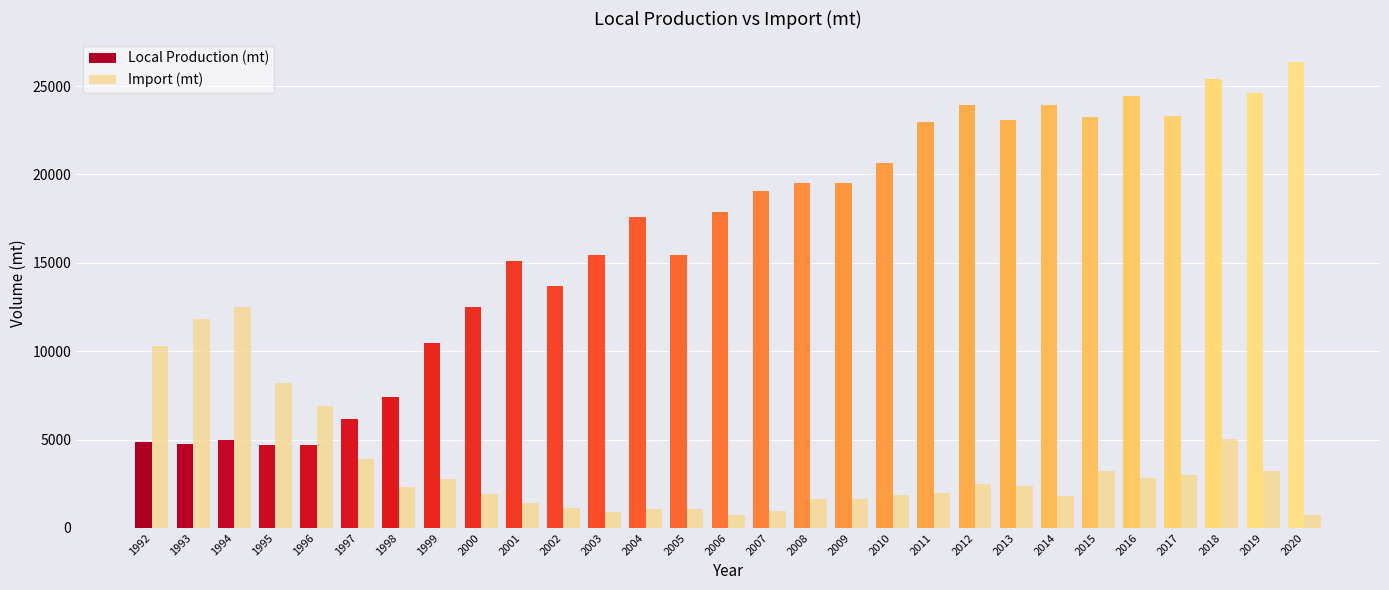

What are all the series names shown in the legend?

Local Production (mt), Import (mt)